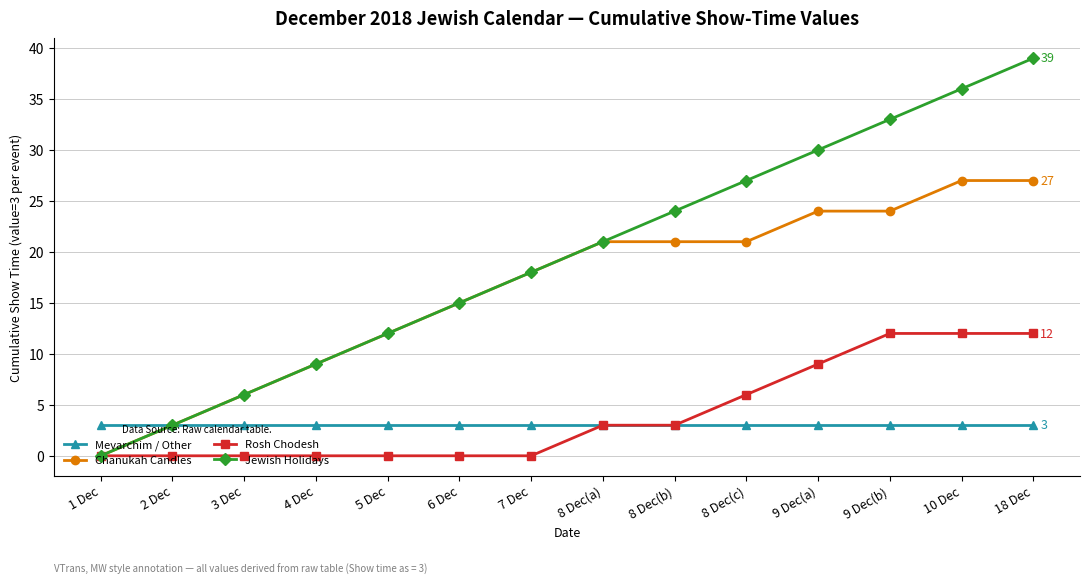

What are all the series names shown in the legend?

Mevarchim / Other, Chanukah Candles, Rosh Chodesh, Jewish Holidays